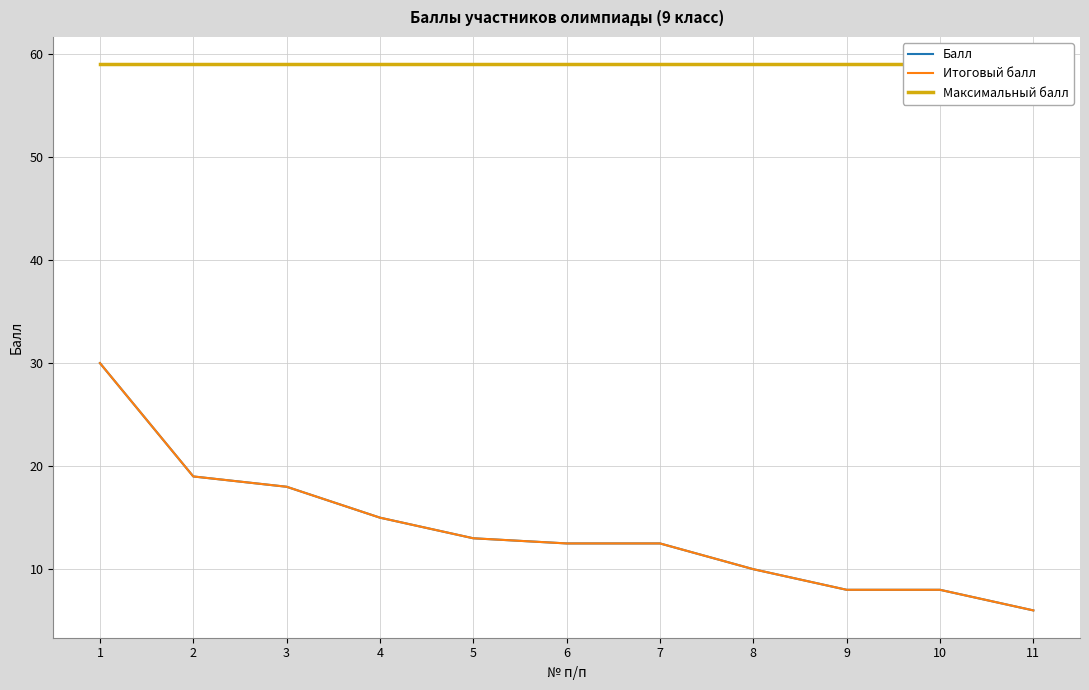

The value of Итоговый балл at 4 is 9.8. True or false?

False